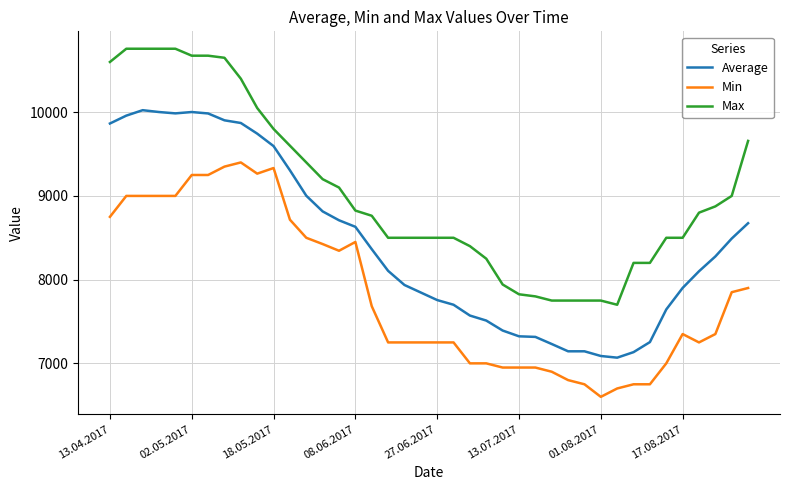

Which series has the largest range (max minus min)?

Max